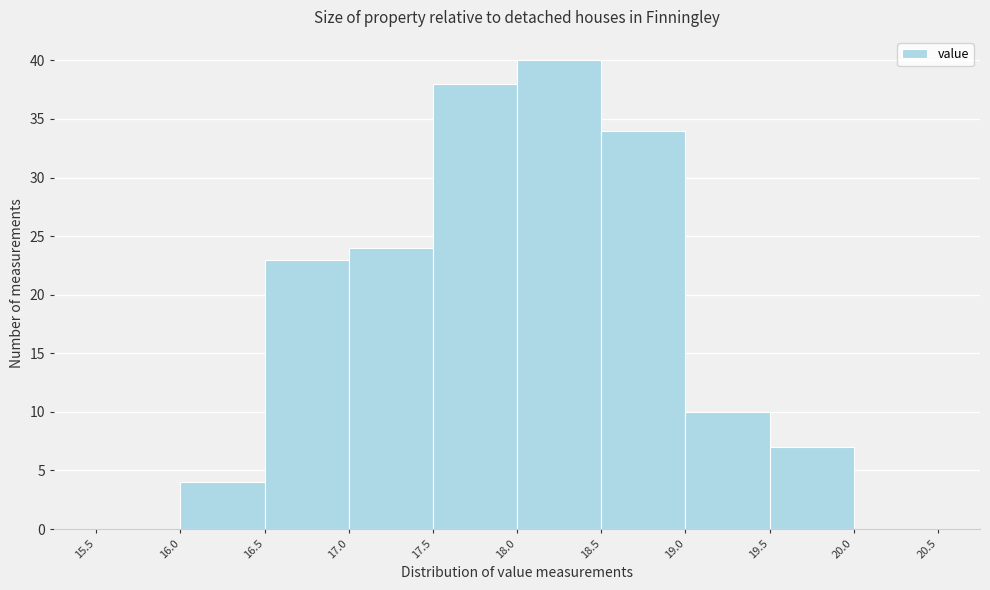

Over which range of the x-axis is the bar tallest?

18.0 to 18.5